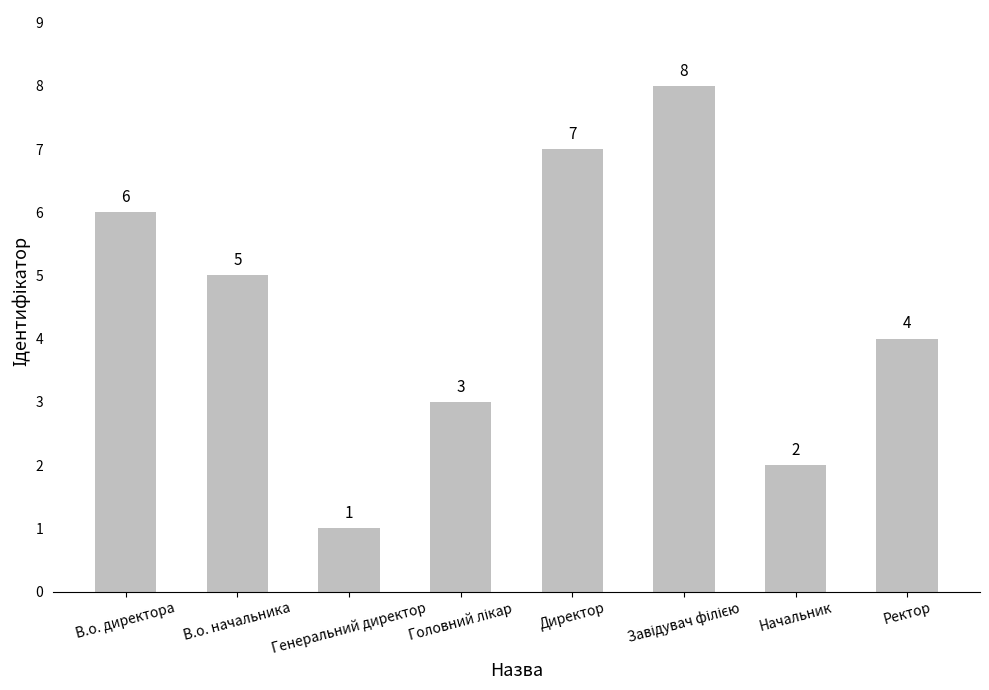

Approximately how many times larger is the value at Директор compared to Генеральний директор?

7.0